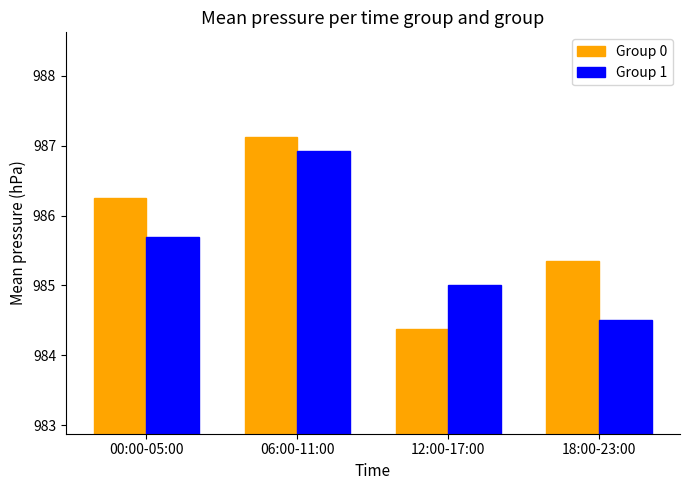

What is the value of the Group 1 bar at the 1st from the left?

985.7